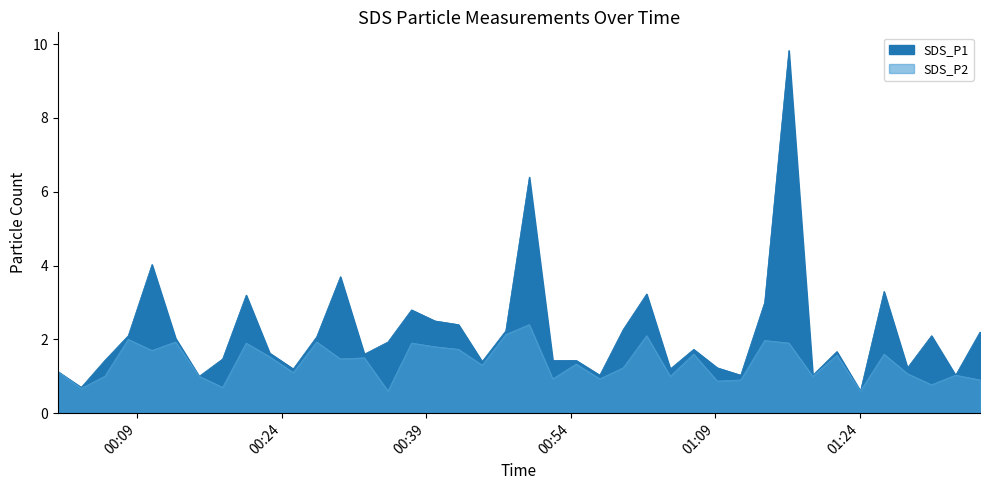

What is the label of the 12th point from the right?

2022/11/12 01:09:13